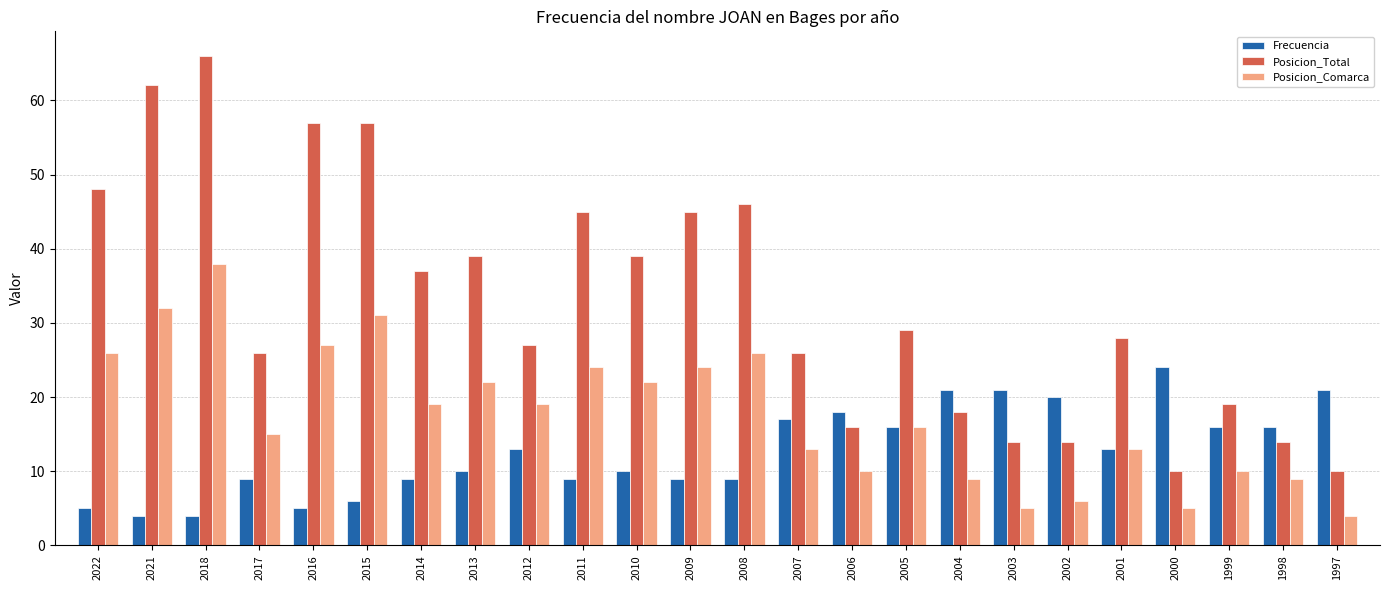

Which series has the largest total across all categories?

Posicion_Total